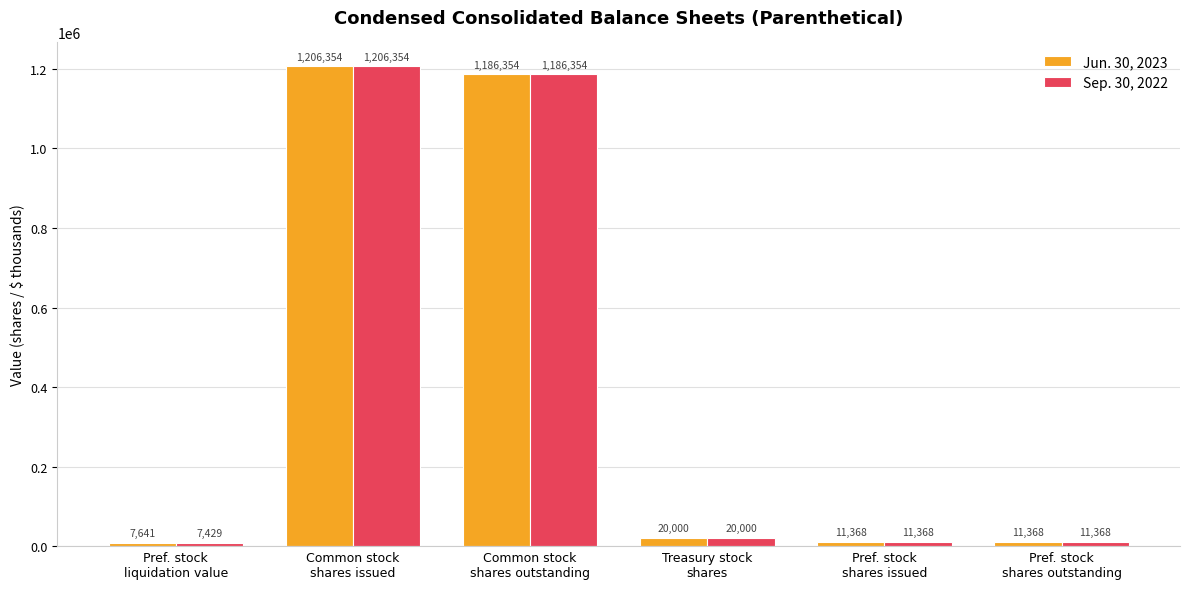

What is the sum of all Jun. 30, 2023 values?

2443085